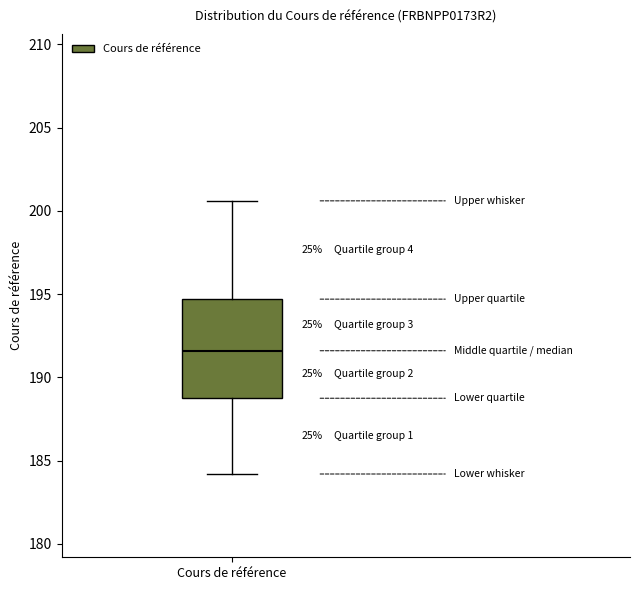

Transcribe this box plot: give where the median line is, the range the box spans, and where the two whiskers end, as read against the y-axis. The values are not printed on the chart, so give them approximately, as read against the axis.

median 191.5, box 189.0 to 194.5, whiskers 184.0 to 200.5